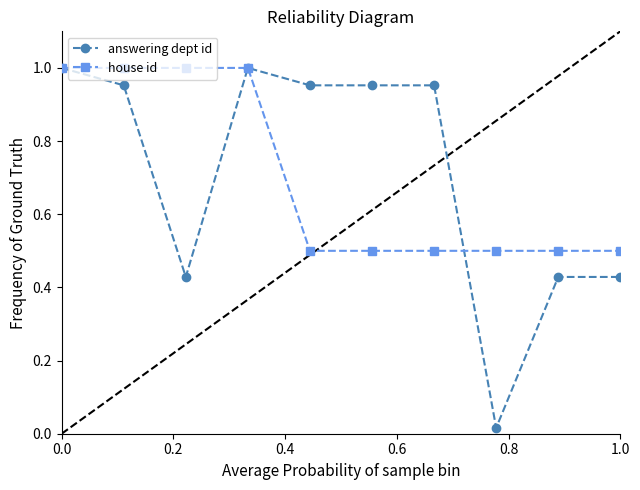

Which series has the widest spread of values?

answering dept id